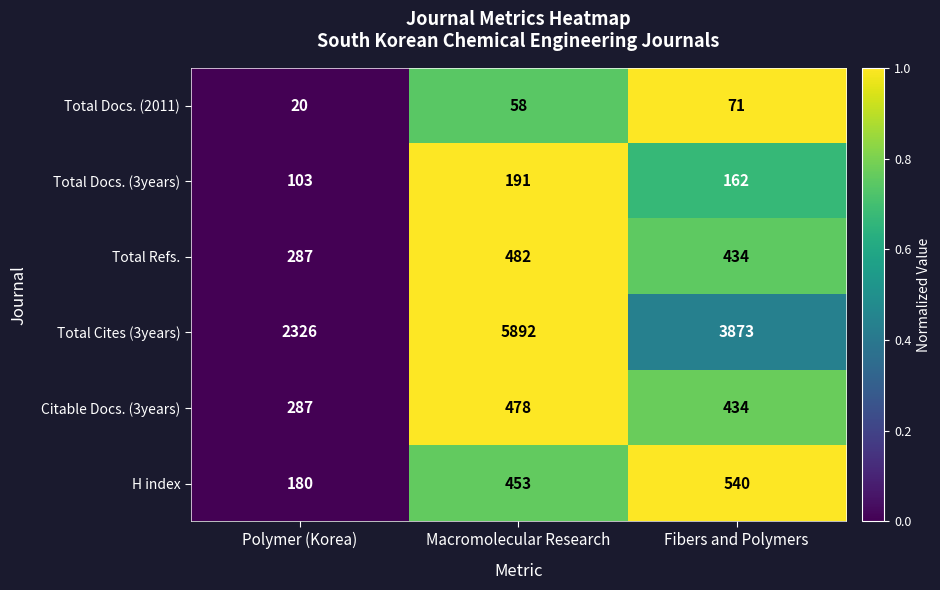

What is the difference between the maximum and minimum values in the Citable Docs. (3years) series?

191